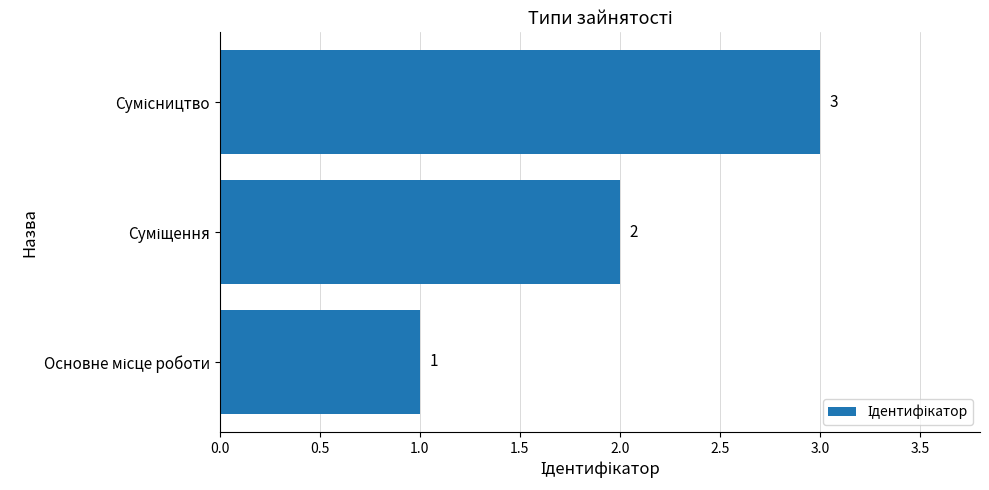

What is the greatest value displayed?

3